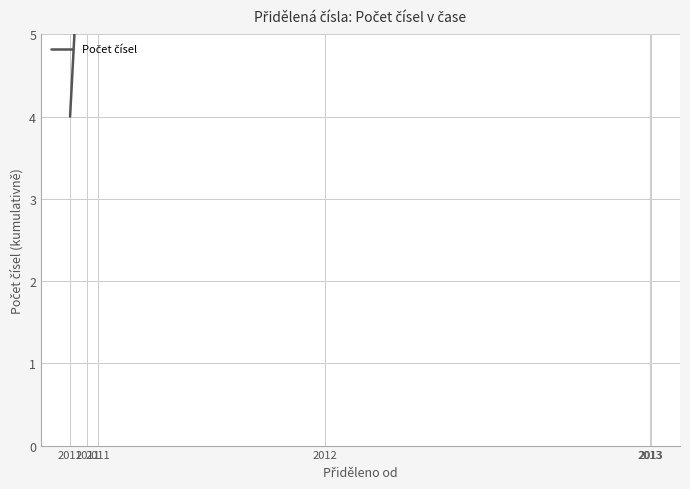

Which has a higher value, 2012 or 2011?

2012